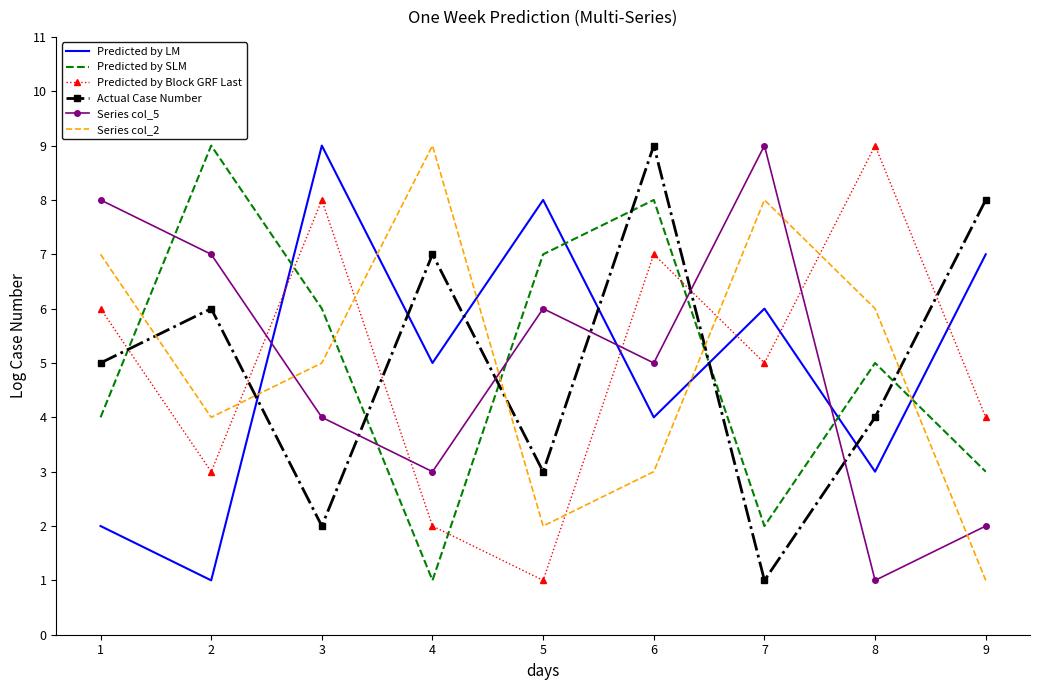

Rank the categories by Predicted by LM value from highest to lowest.

3, 5, 9, 7, 4, 6, 8, 1, 2